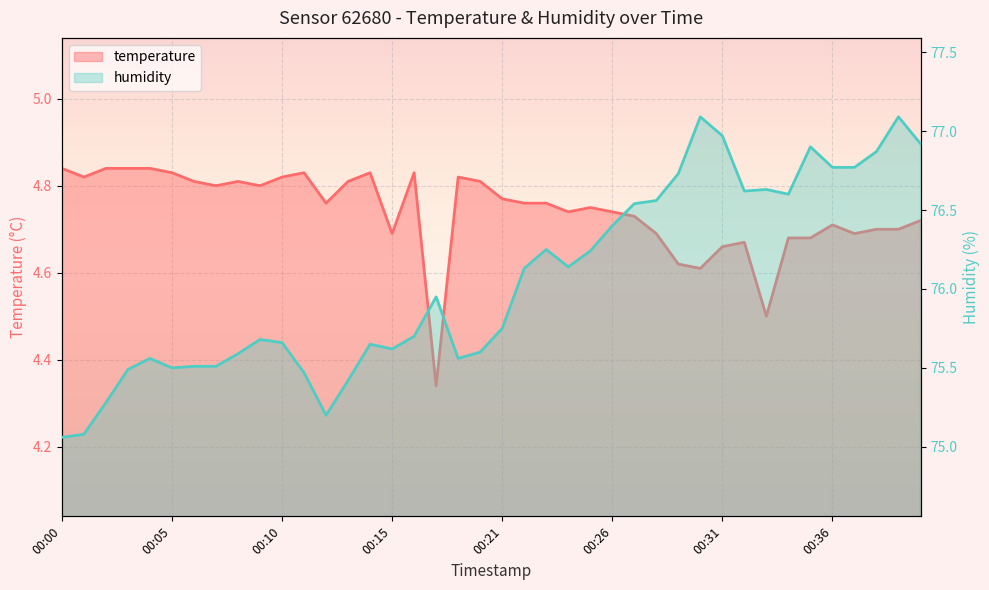

At how many categories does at least one series exceed 15?

40